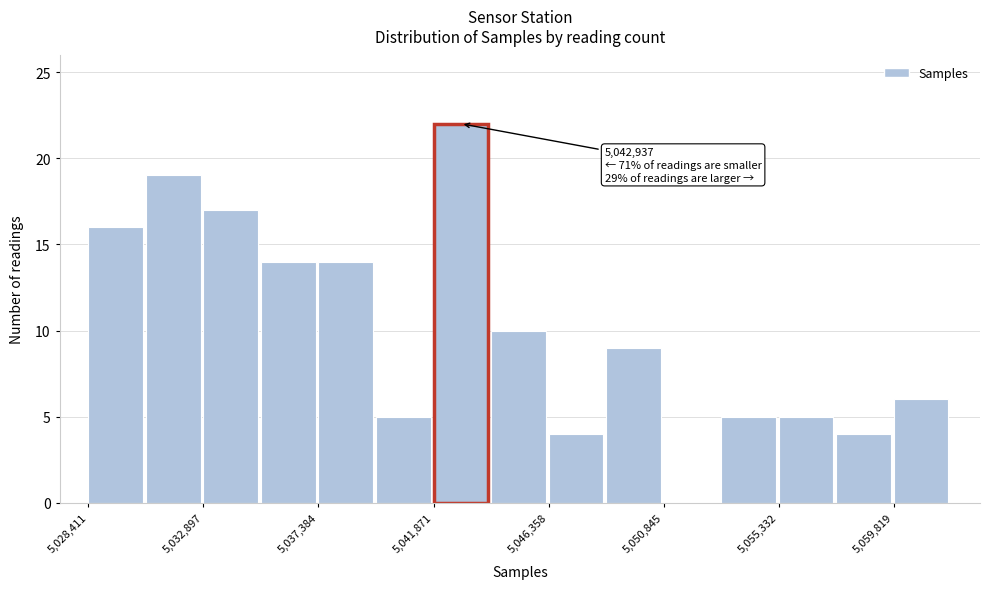

Which range on the x-axis has the tallest bar?

5042000 to 5044000